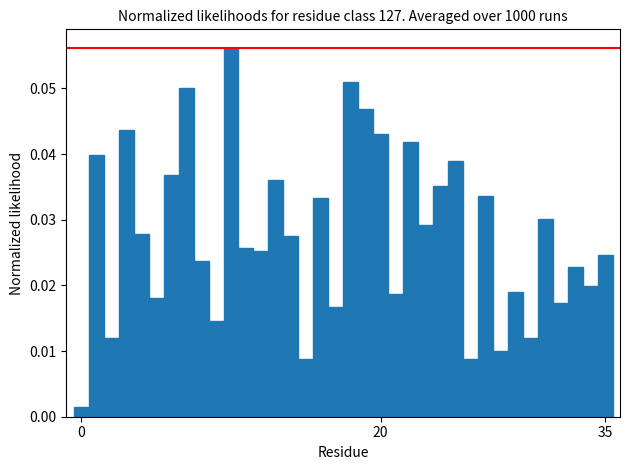

Are the bars horizontal?

No